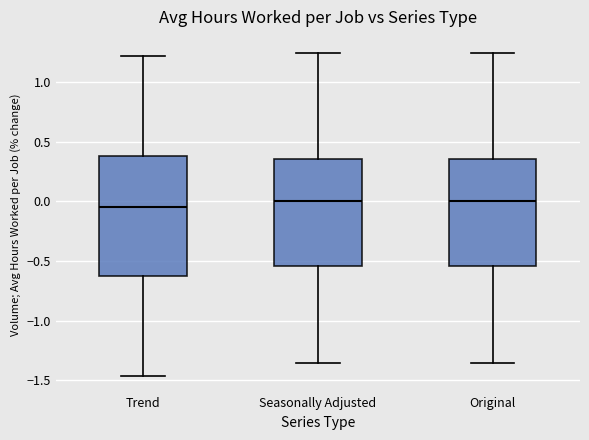

Reading left to right, read every box against the y-axis: the position of its median line, the range the box covers, and the ends of its whiskers. The values are not printed on the chart, so give them approximately, as read against the axis.

Trend: median -0.05, box -0.65 to 0.40, whiskers -1.45 to 1.20
Seasonally Adjusted: median 0.00, box -0.55 to 0.35, whiskers -1.35 to 1.25
Original: median 0.00, box -0.55 to 0.35, whiskers -1.35 to 1.25